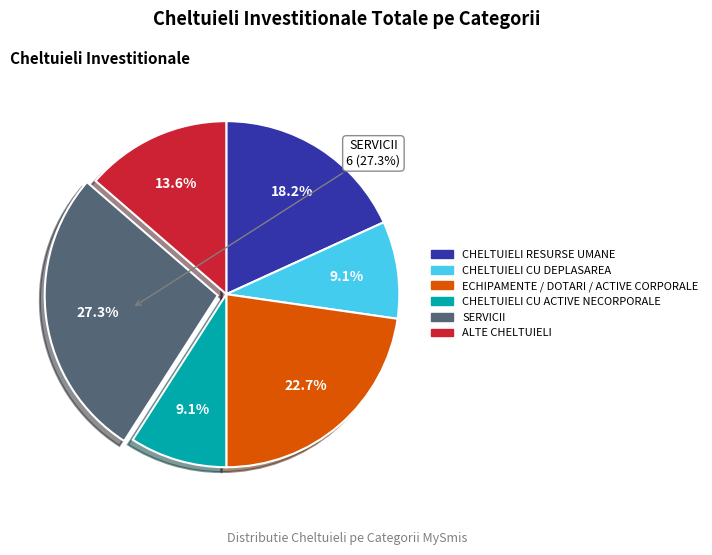

Is it true that ALTE CHELTUIELI is 1% of the pie?

False